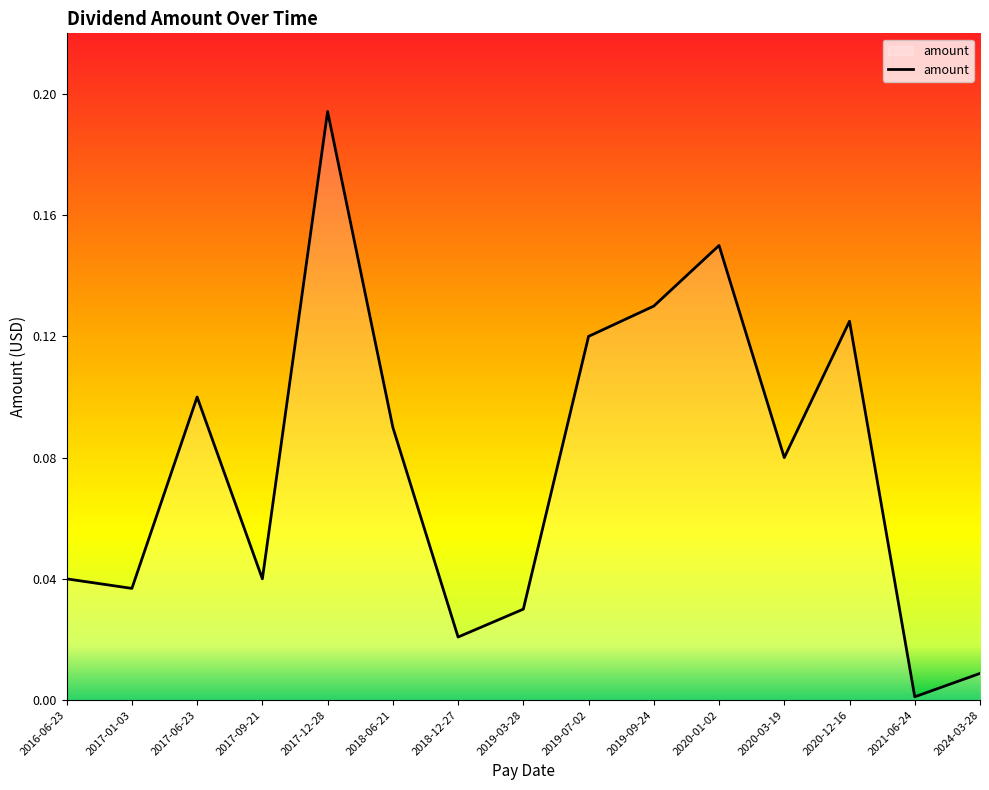

How many interior local peaks (higher than both neighbors) does the data have?

4